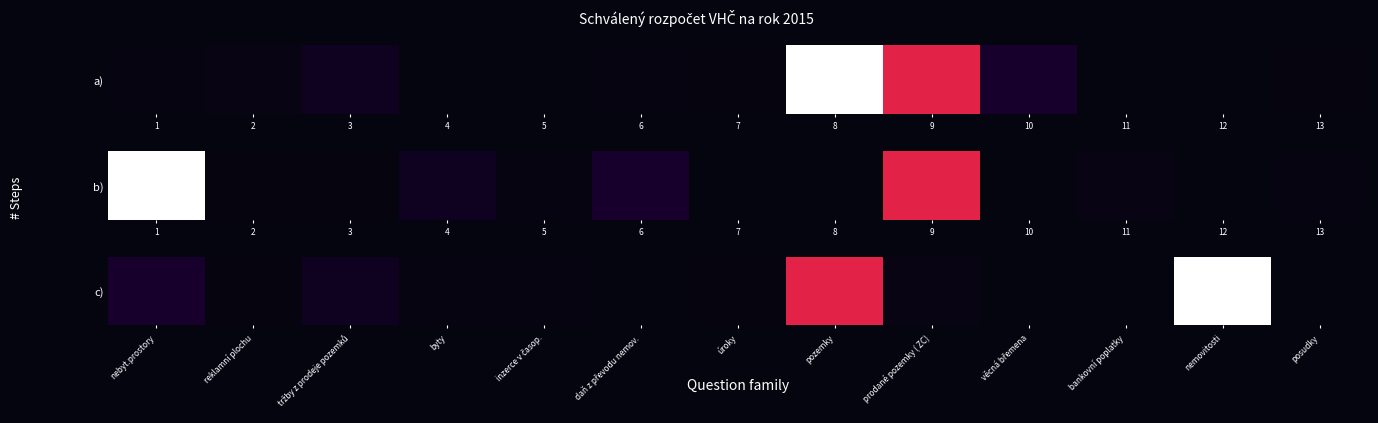

What is the difference between the values at bankovní poplatky and pozemky?

1526800